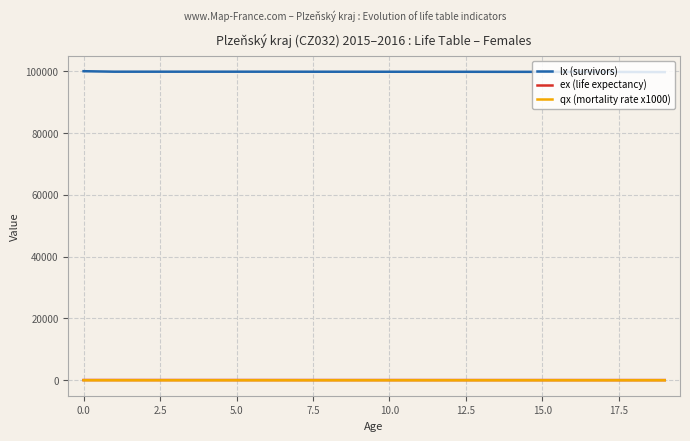

Which series has the largest total across all categories?

lx (survivors)